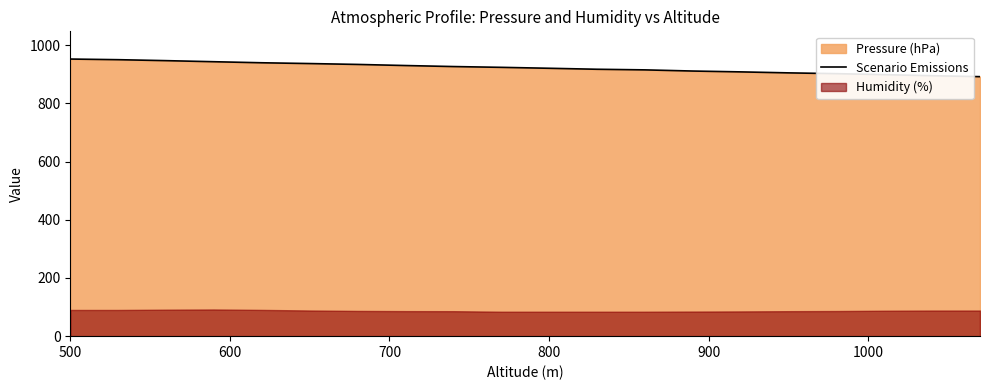

What is the maximum value for Scenario Emissions?

952.1